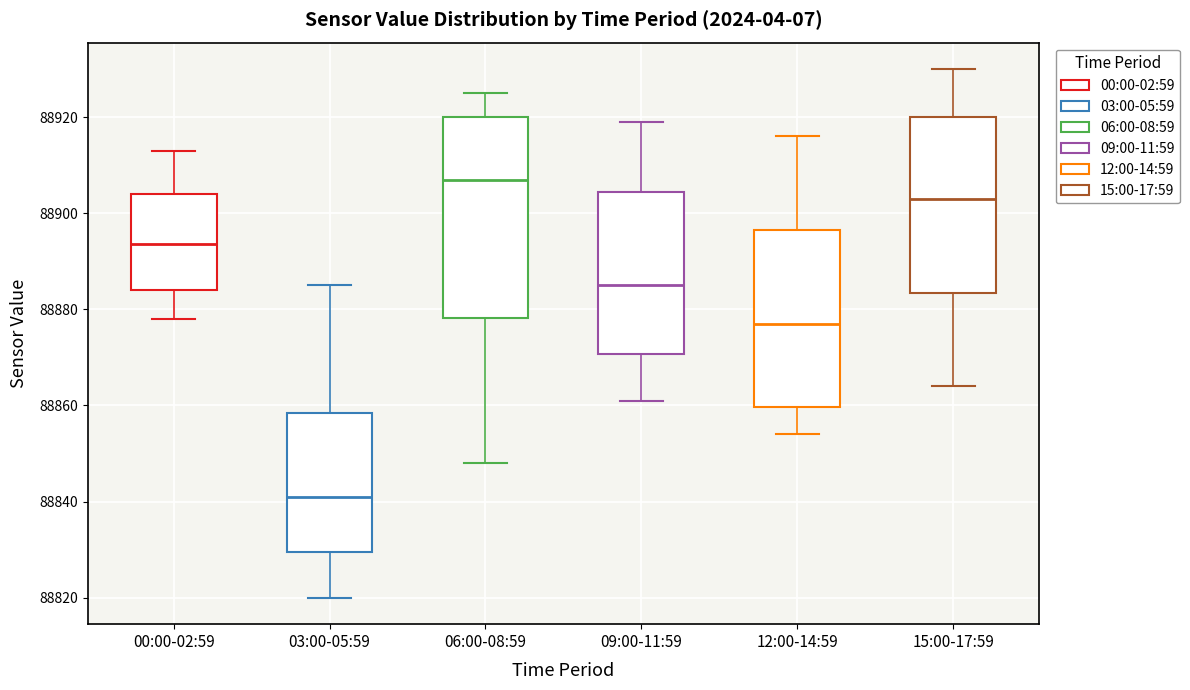

Which box has the highest median line?

06:00-08:59